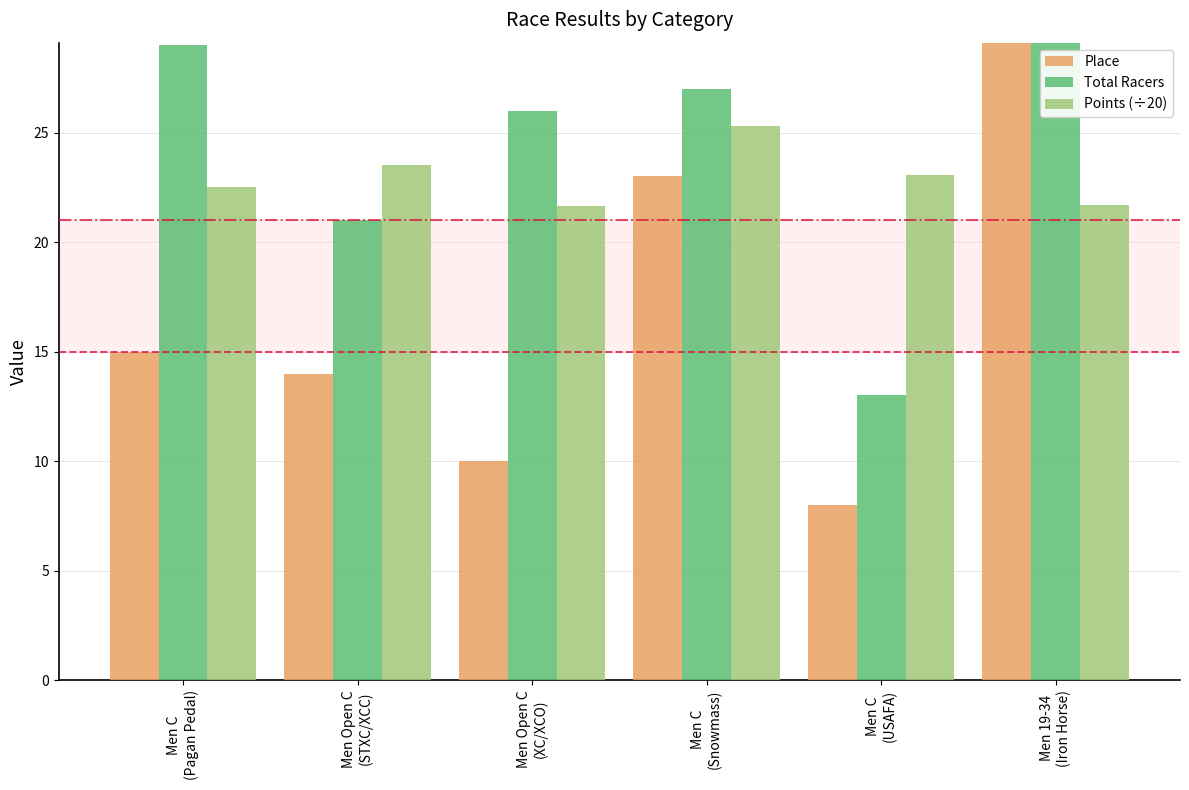

At which label does Total Racers first exceed 27?

Men C
(Pagan Pedal)